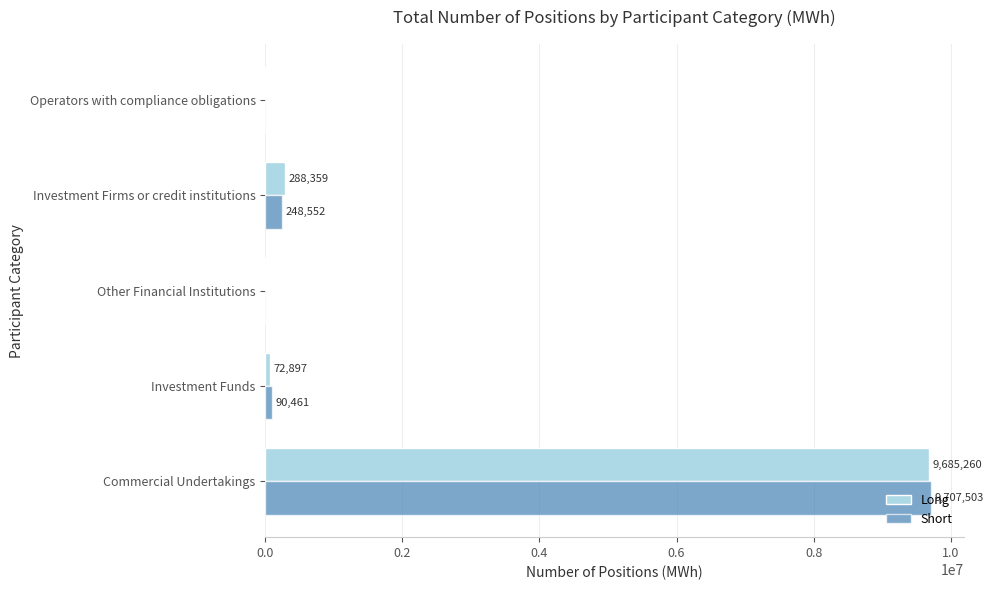

Which series changed the most between Investment Firms or credit institutions and Operators with compliance obligations?

Long